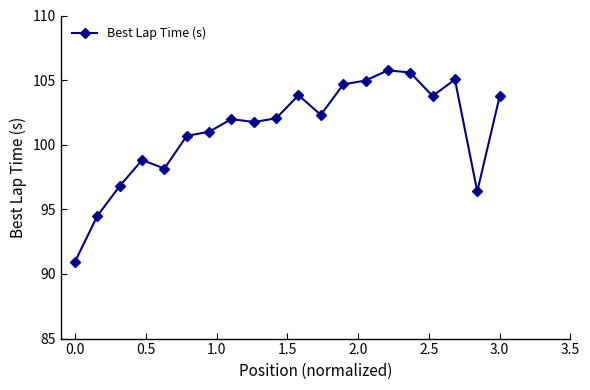

What is the sum of all values?

2022.8